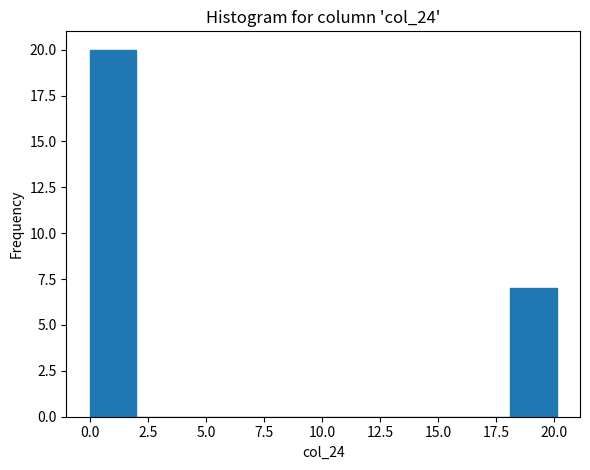

How tall is the bar that spans 0 to 2 on the x-axis? Neither the bar edges nor the heights are printed on the chart, so give them approximately, as read against the axes.

20